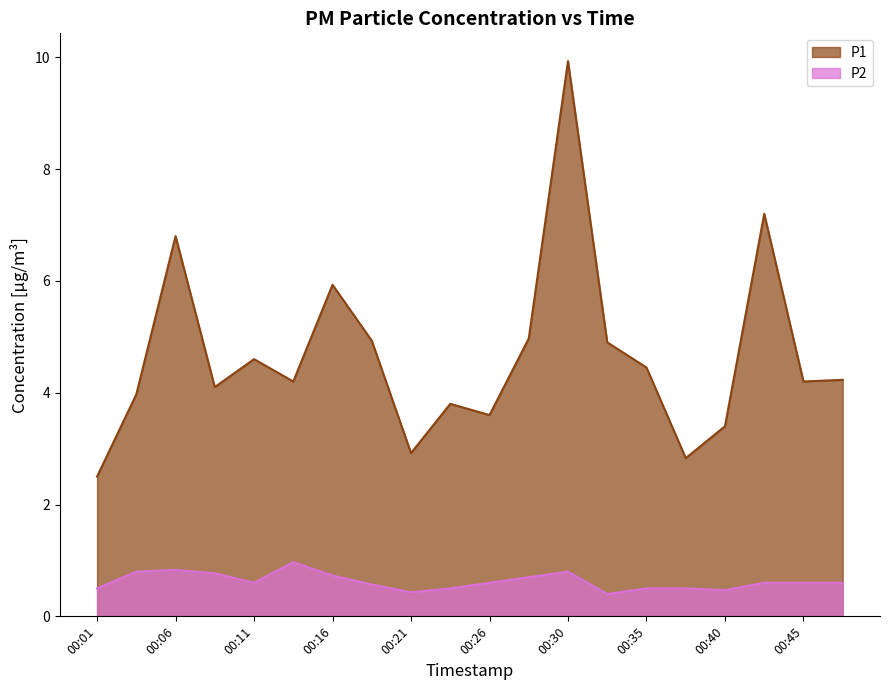

What is the difference between the highest and lowest values at 00:11?

4.0